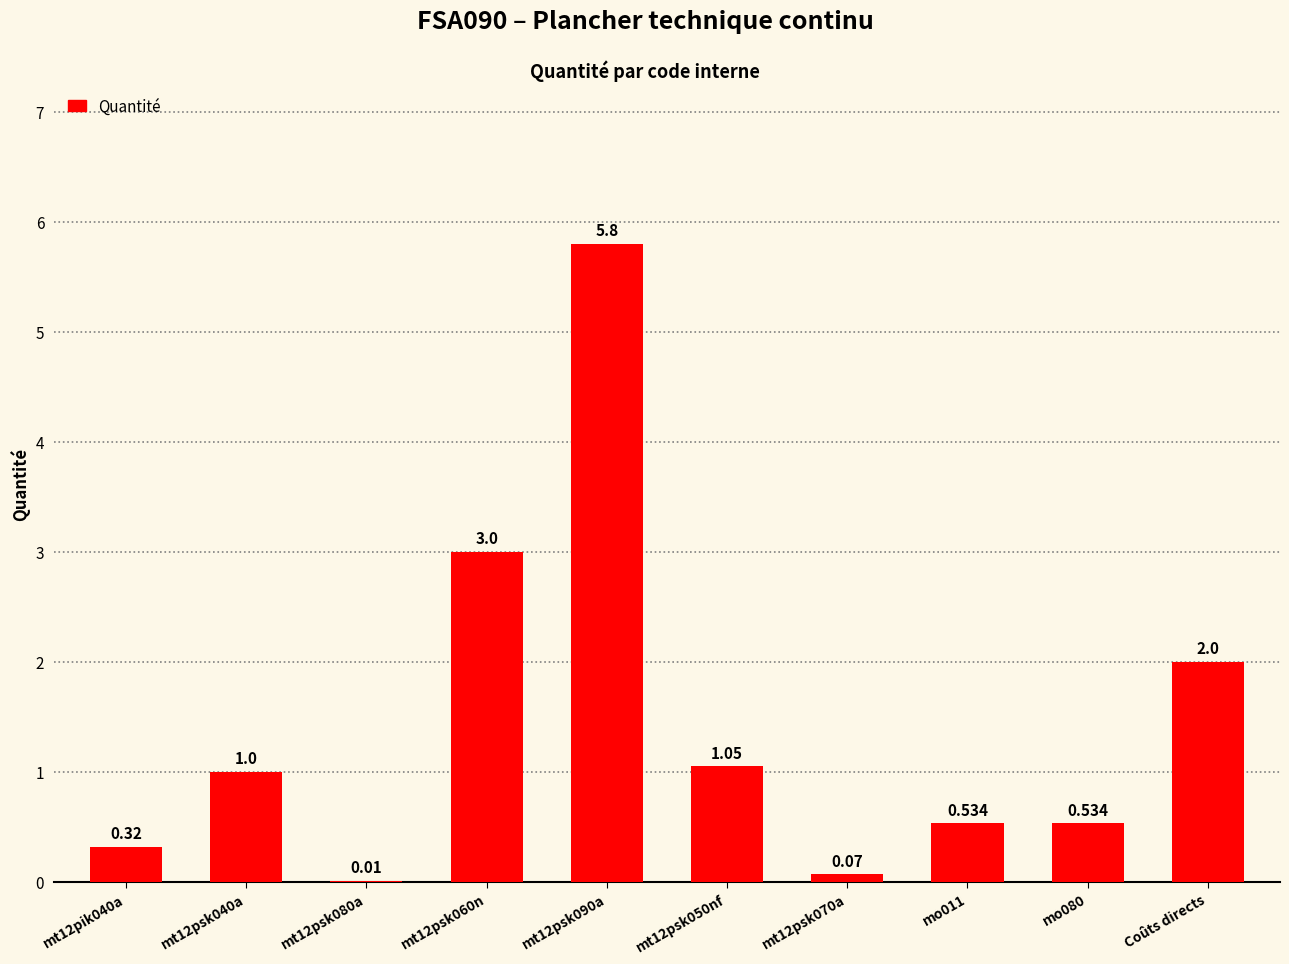

Where is the data nearest to the value 2?

Coûts directs